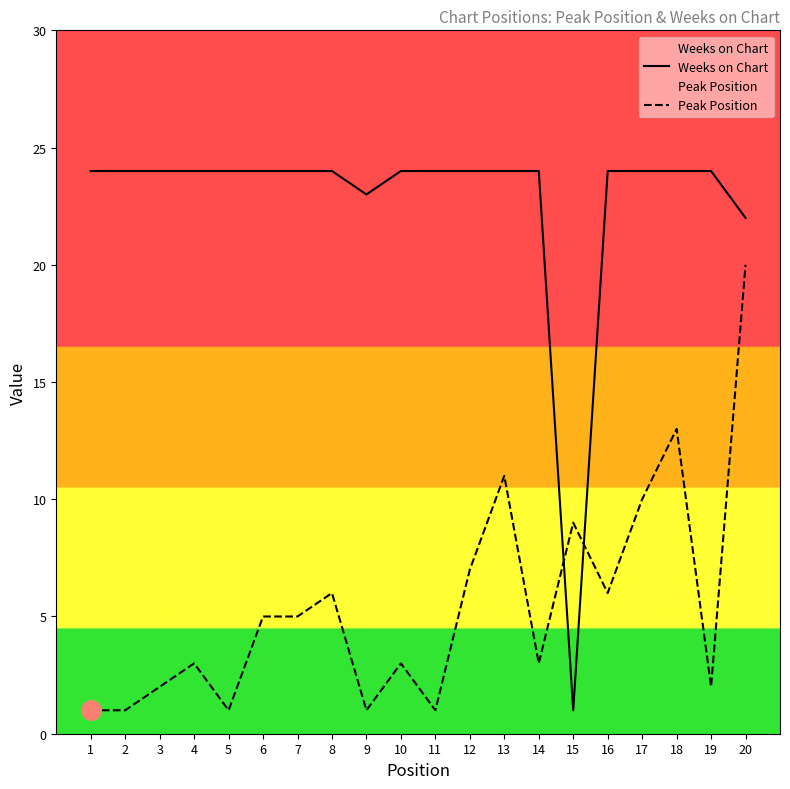

Rank the series by their average value, from highest to lowest.

Weeks on Chart, Peak Position